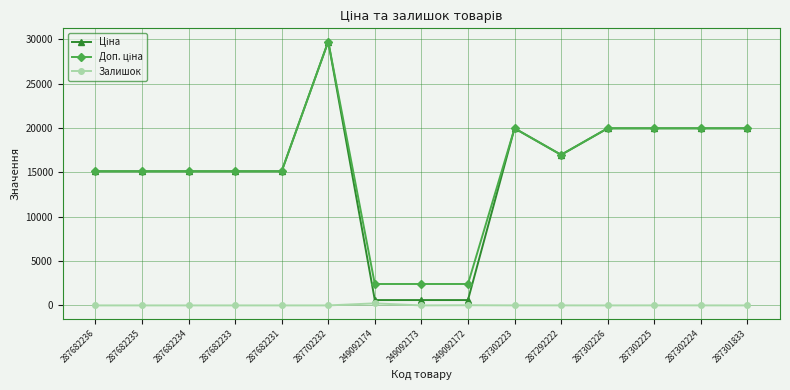

At which category is the sum across all series the highest?

287702232